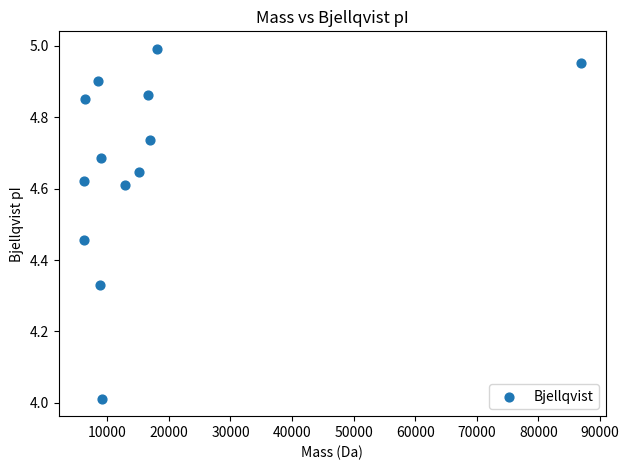

What is the range of Y values (max minus min)?

1.0